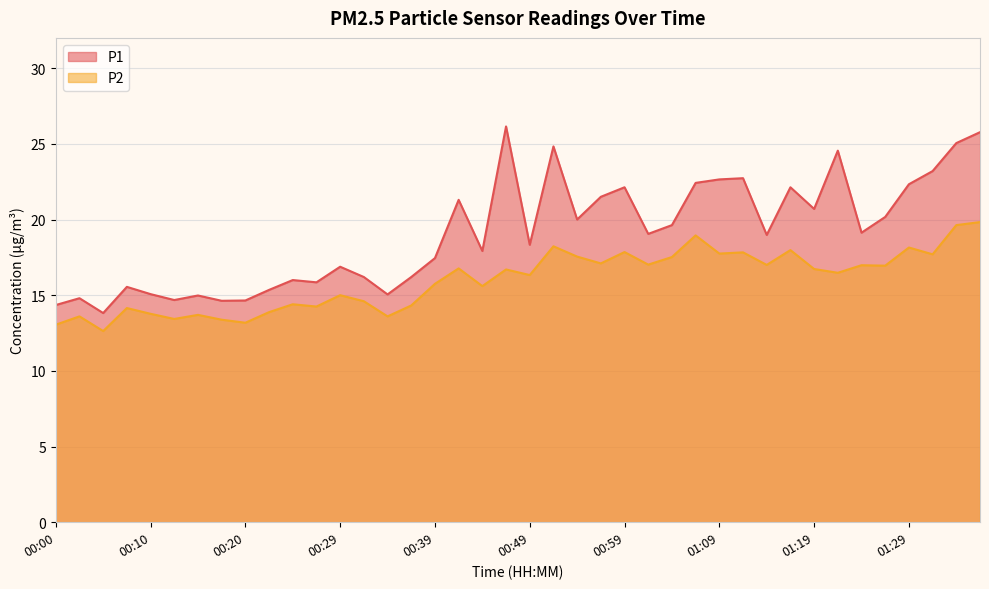

True or false: P1 has more than 1 interior local peaks.

True